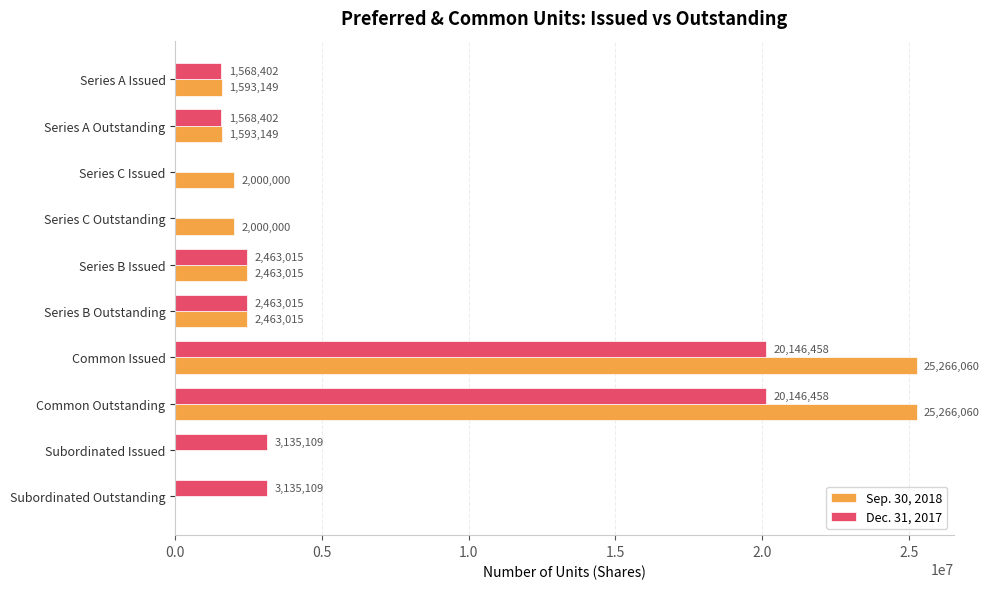

What is the sum of the Sep. 30, 2018 values at Series A Outstanding and Subordinated Outstanding?

1593149